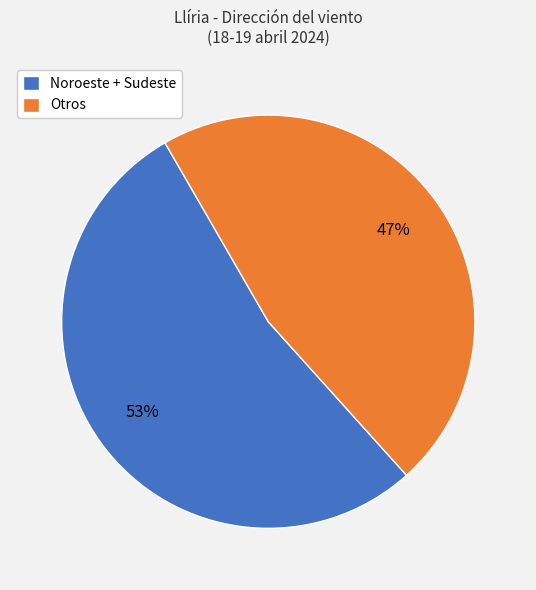

What is the smallest slice in the pie chart?

Otros